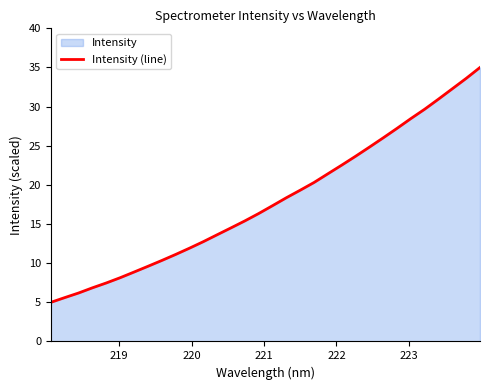

What is the greatest value displayed?

35.0